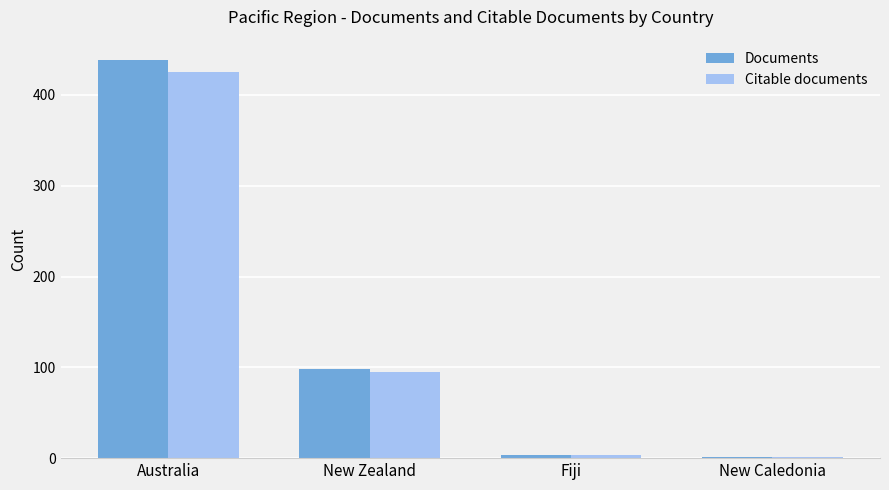

Where is Citable documents nearest to the value 213?

New Zealand